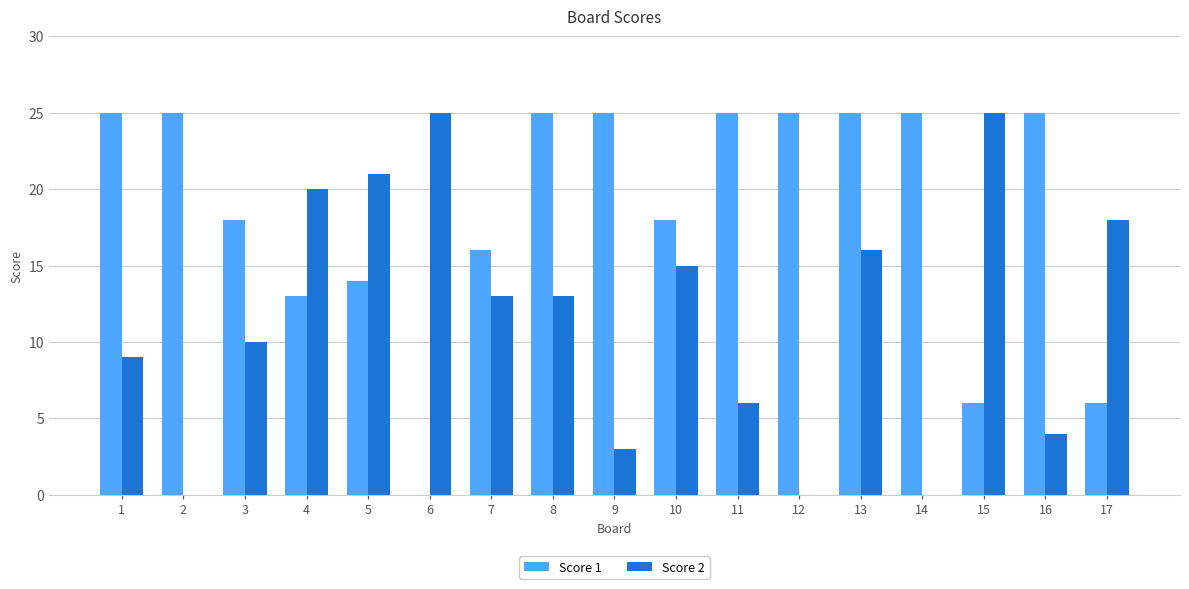

At which category is the sum across all series the highest?

13